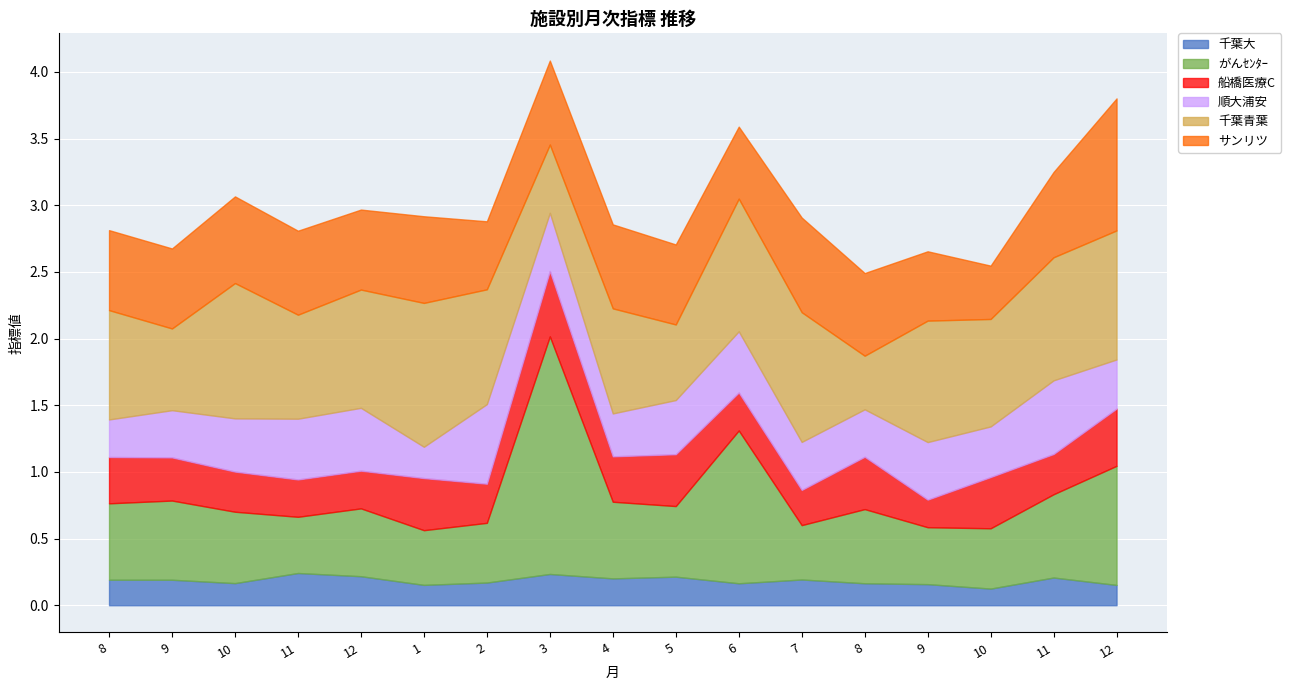

What is the lowest value of the 千葉青葉 series?

0.4